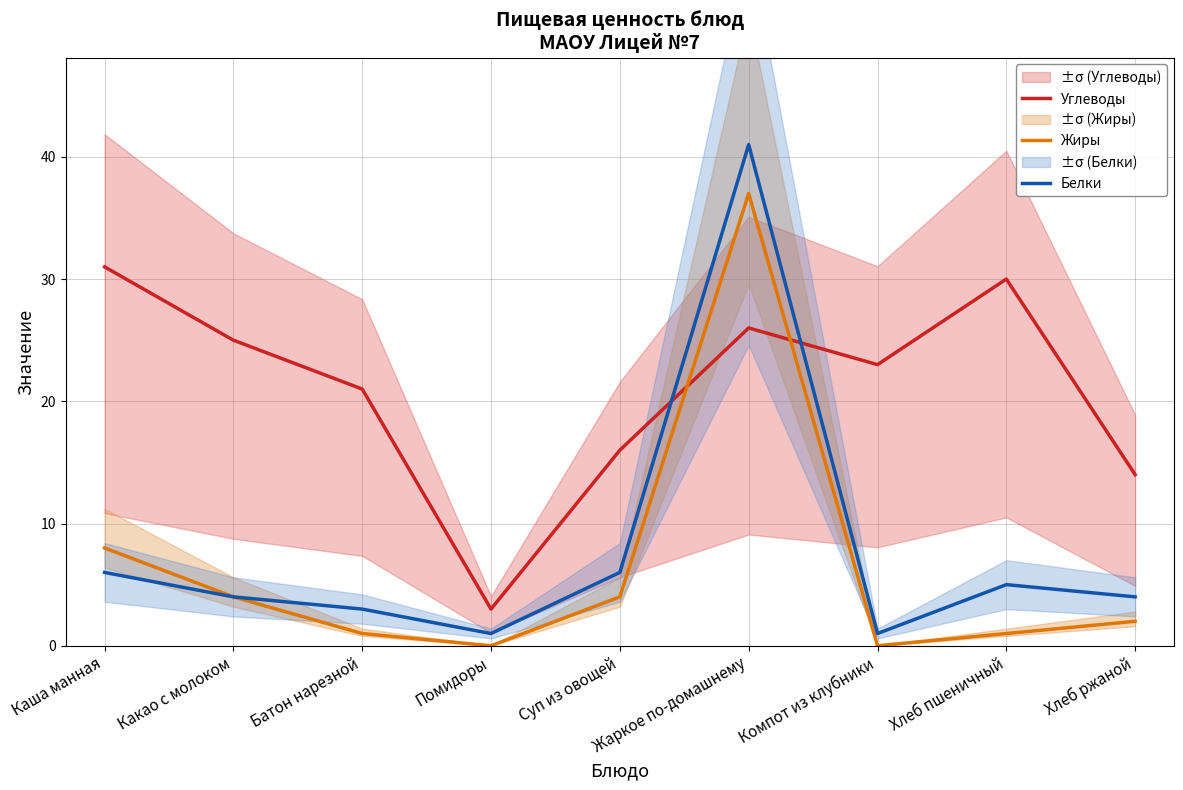

How many categories are shown in the chart?

9